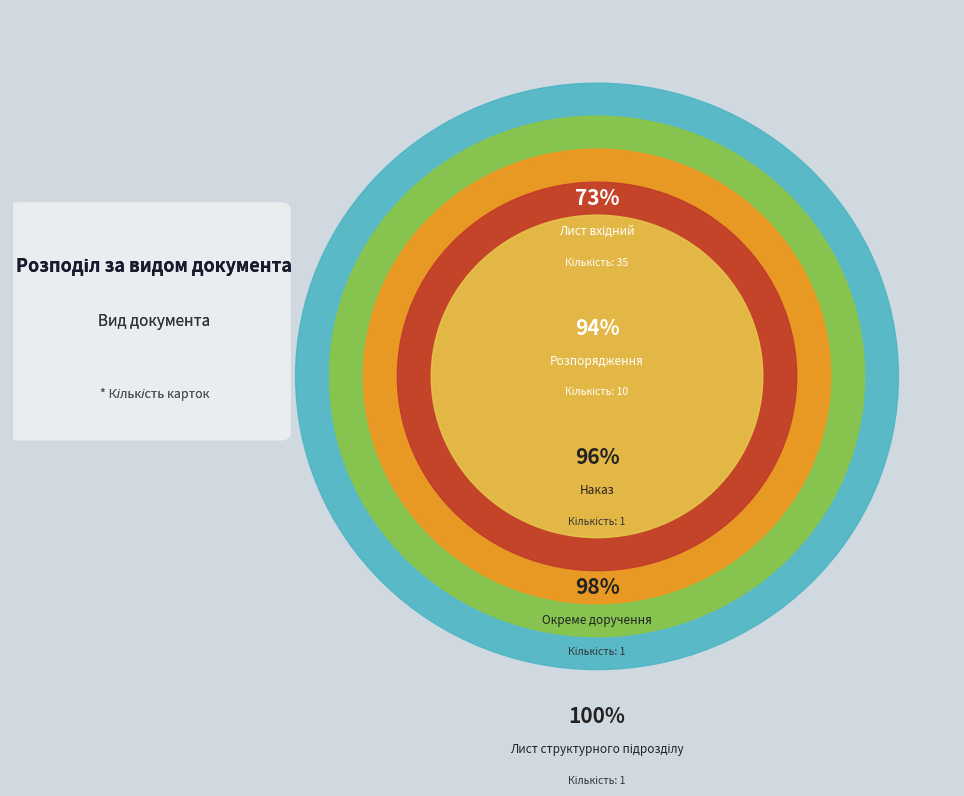

Is the sum of 02/12 - Лист структурного підрозділу and 02/3 - Наказ greater than half?

No